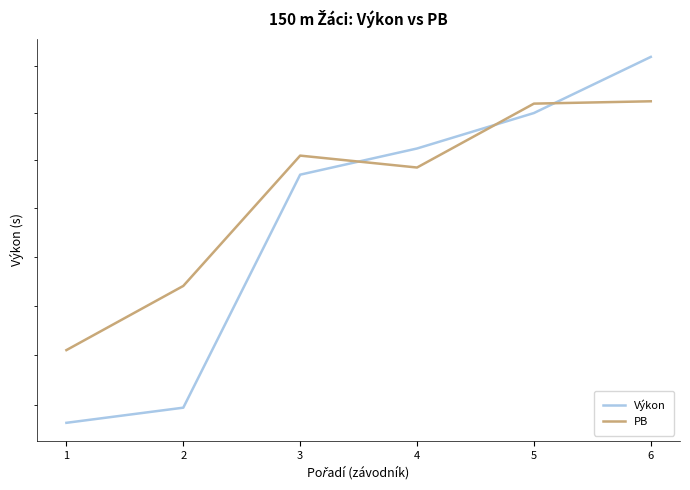

What is the difference between the highest and lowest values at 2?

0.5